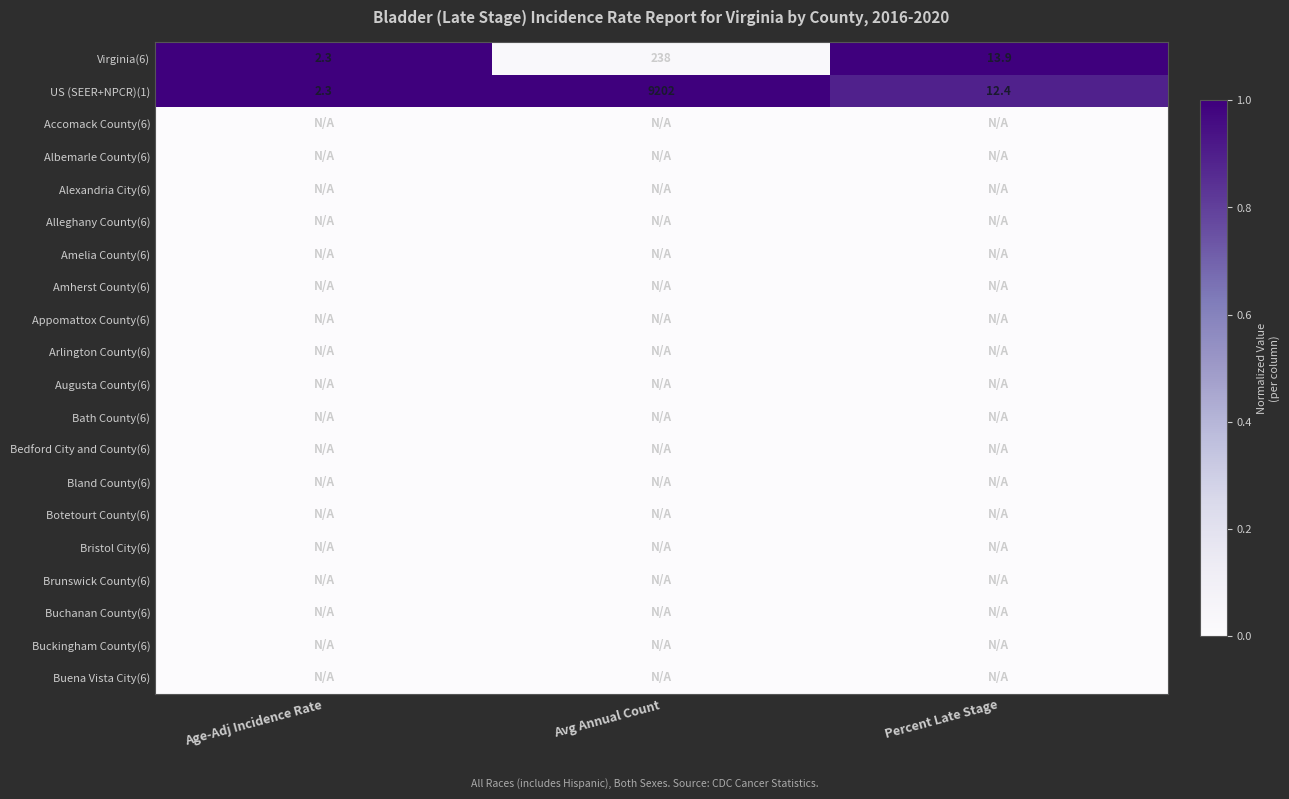

What is the approximate value of Virginia(6) at Avg Annual Count?

238.0